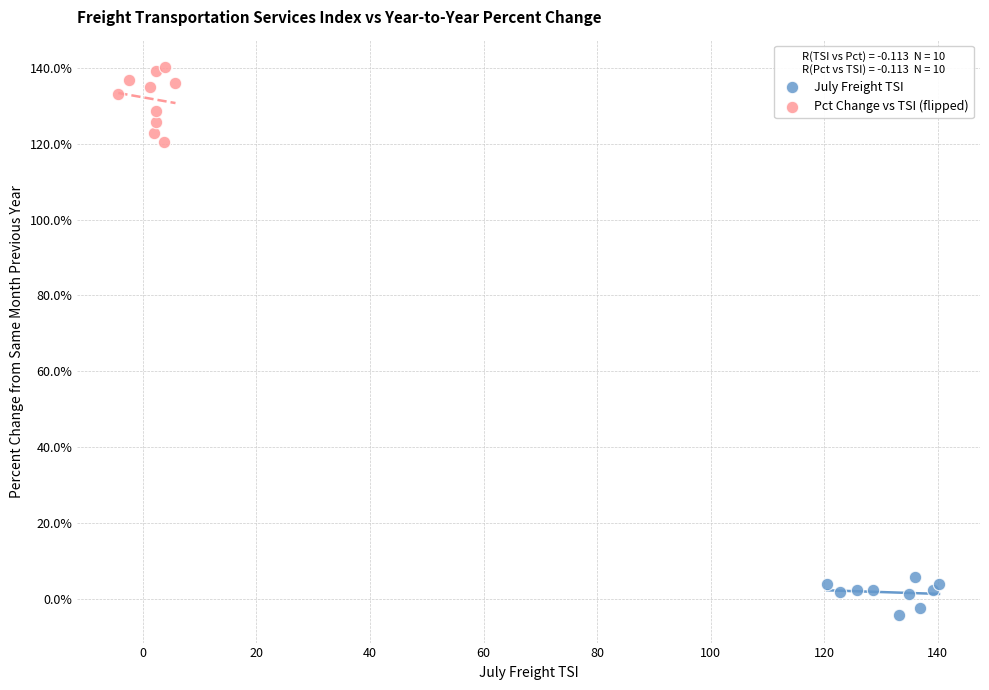

Which series has the widest spread of Y values?

Pct Change vs TSI (flipped)